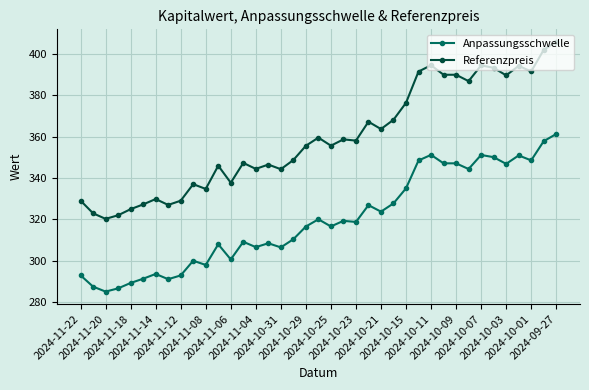

What is the difference between the second highest and second lowest values in the Anpassungsschwelle series?

71.3